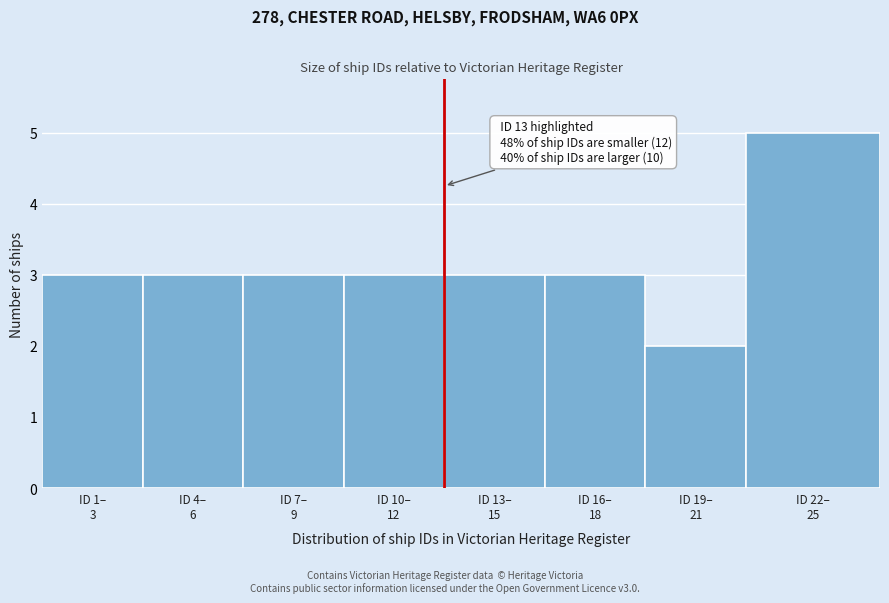

Reading right to left, extract all data points from this chart.

5	2	3	3	3	3	3	3